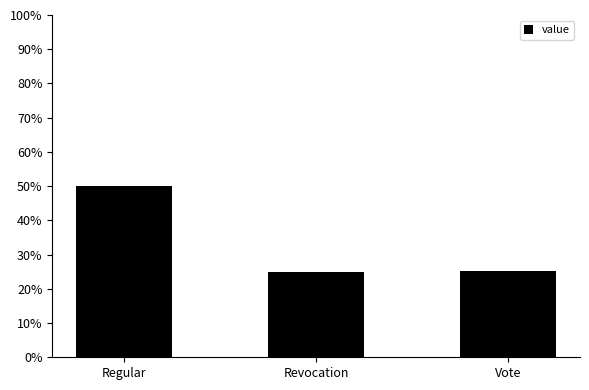

Read the value at Regular.

50.0